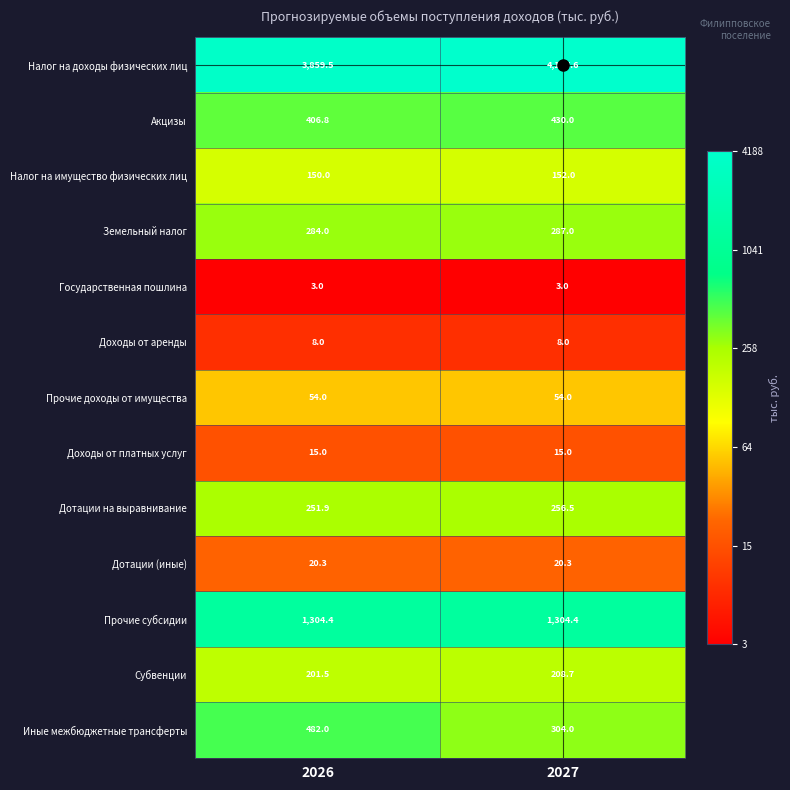

What is the spread (max minus min) of values at 2027?

4184.6